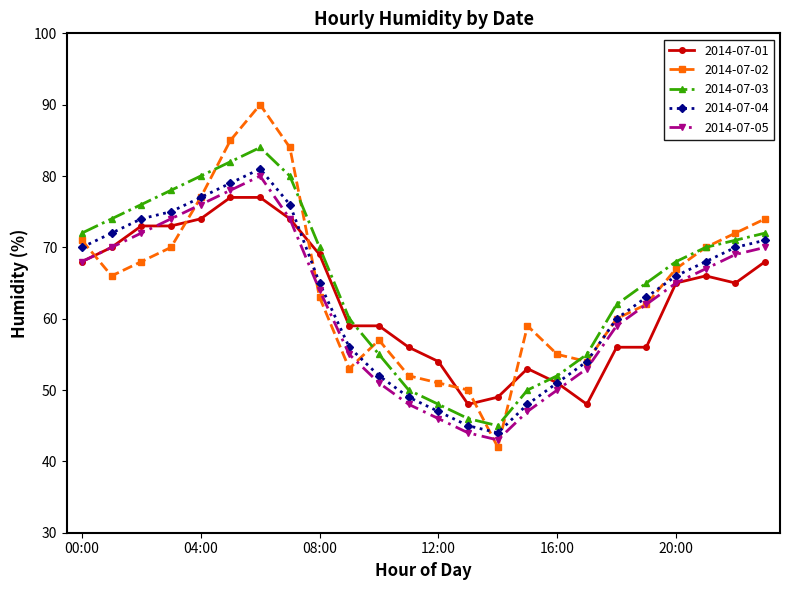

What is the minimum value shown in the chart?

42